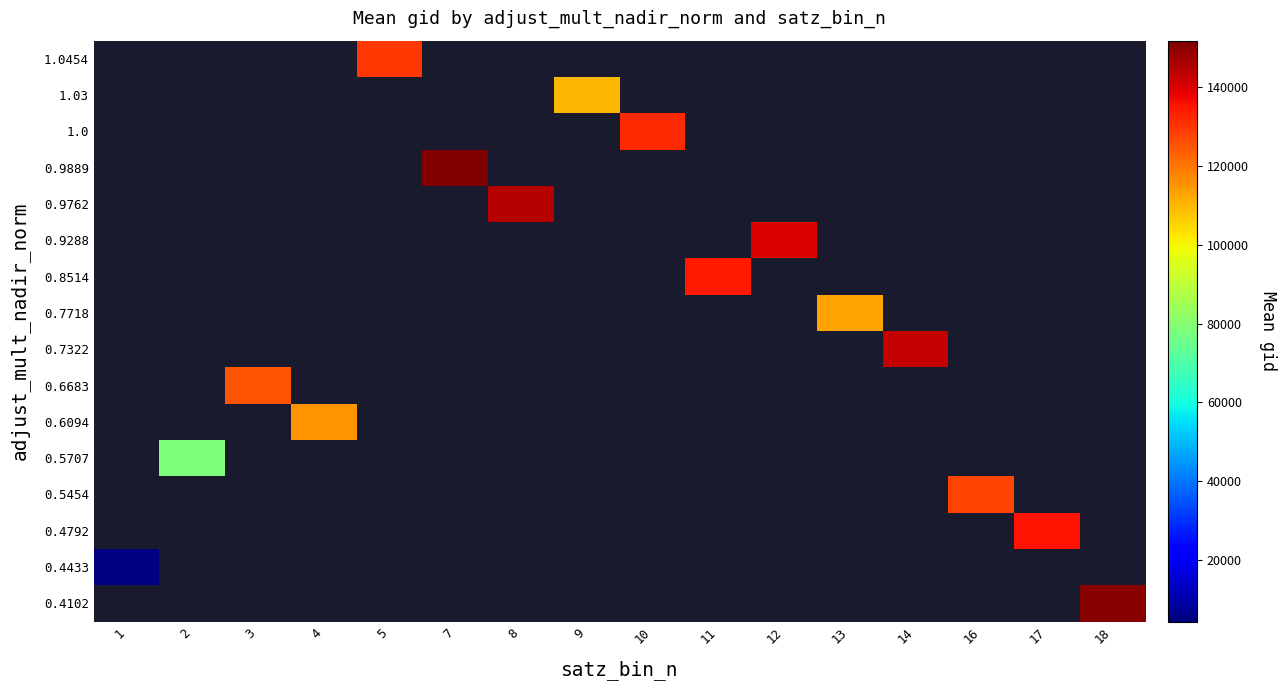

How many distinct data groups are displayed?

16